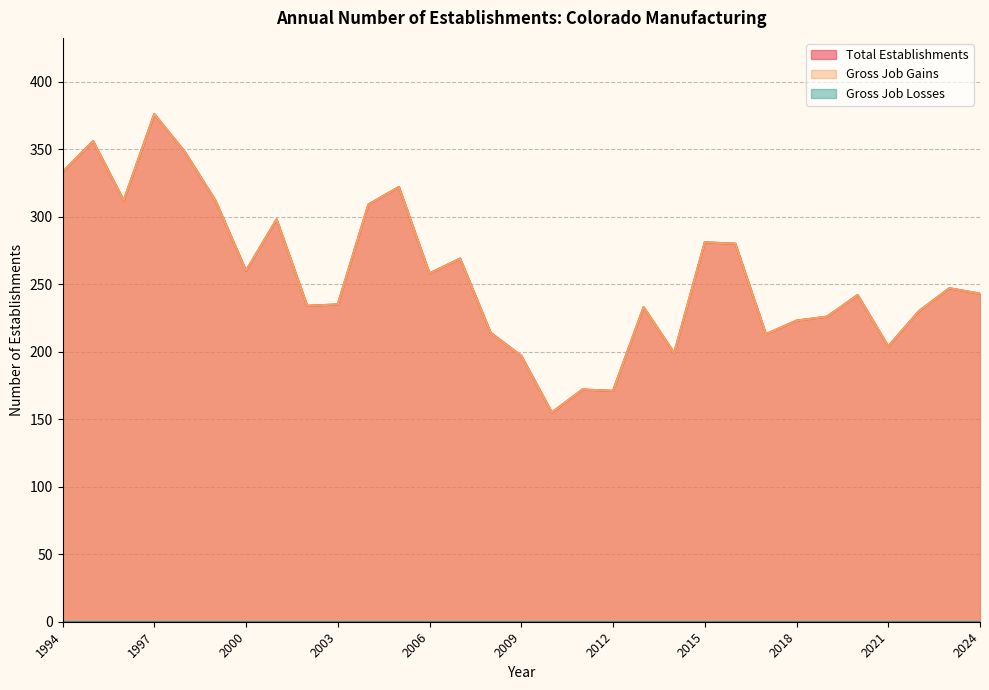

Does the chart have visible grid lines?

Yes